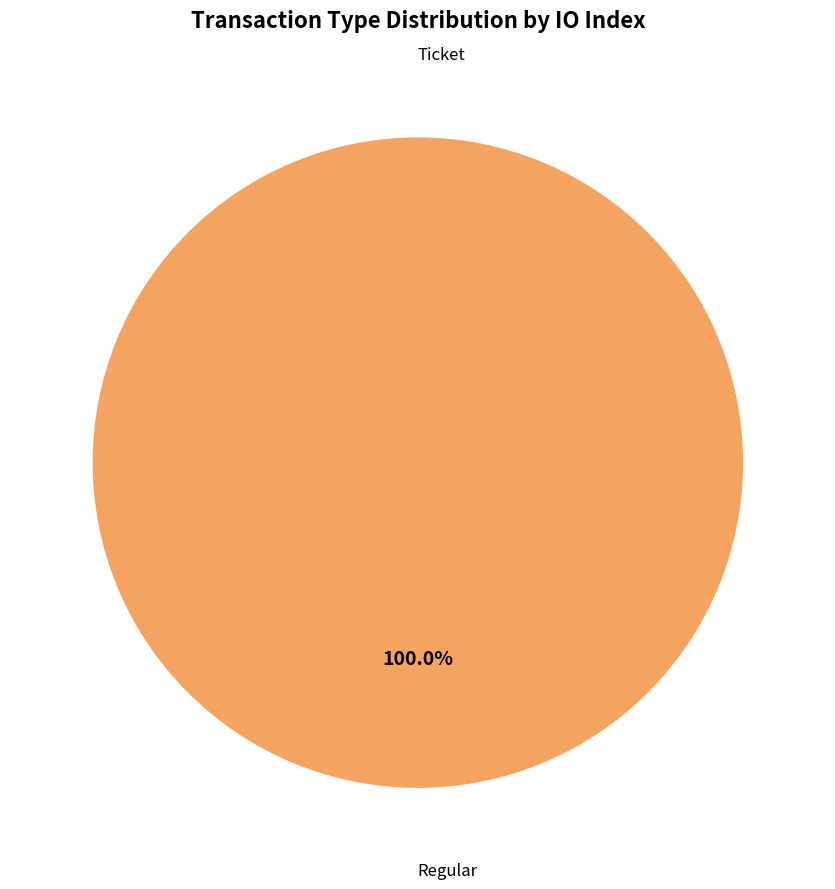

The Ticket slice represents 0% of the pie. True or false?

True